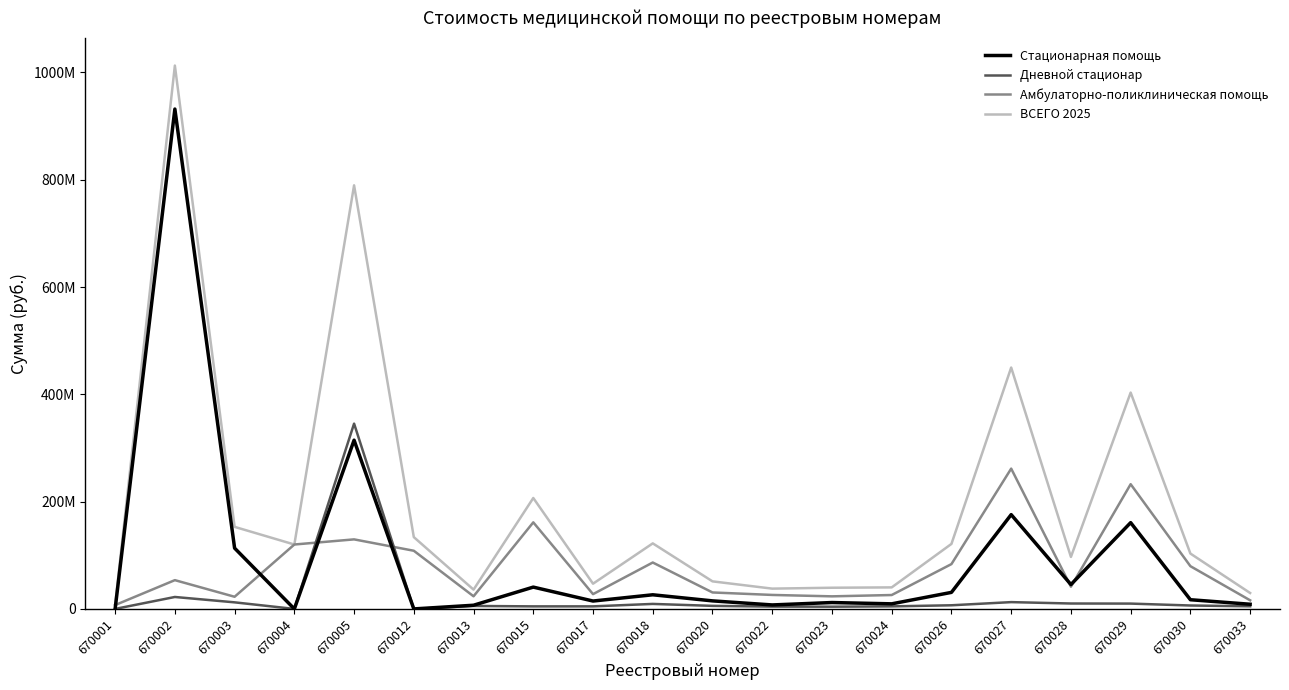

In Стационарная помощь, how many points are lower than both neighbors (excluding endpoints)?

6